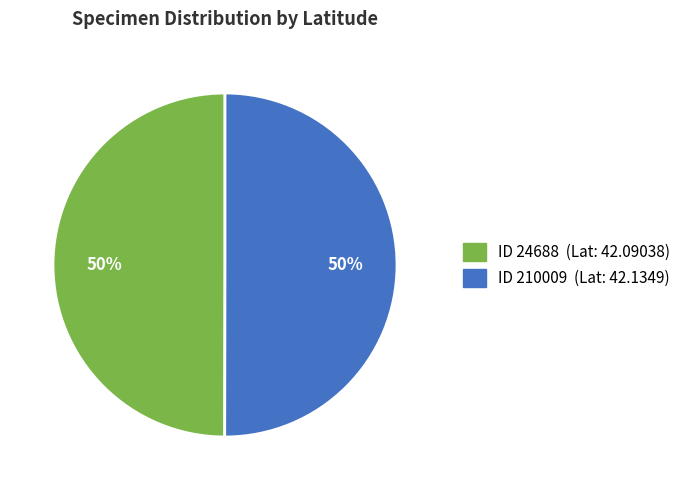

How many slices are in this pie chart?

2